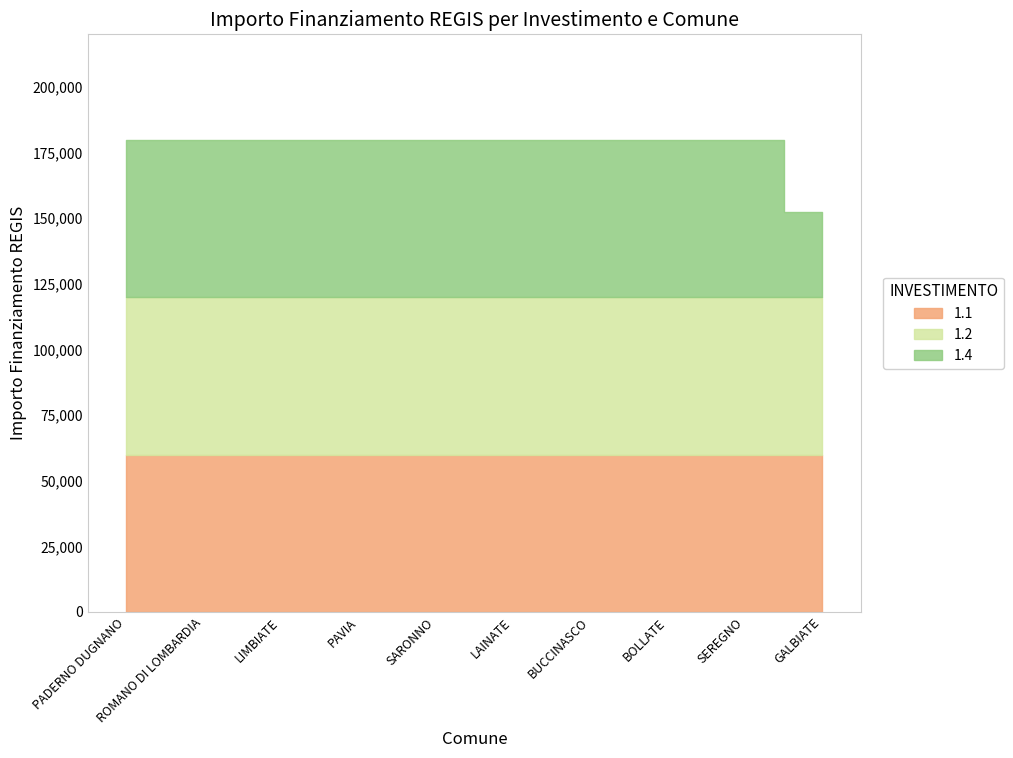

True or false: 1.4 and 1.1 intersect in this chart.

False